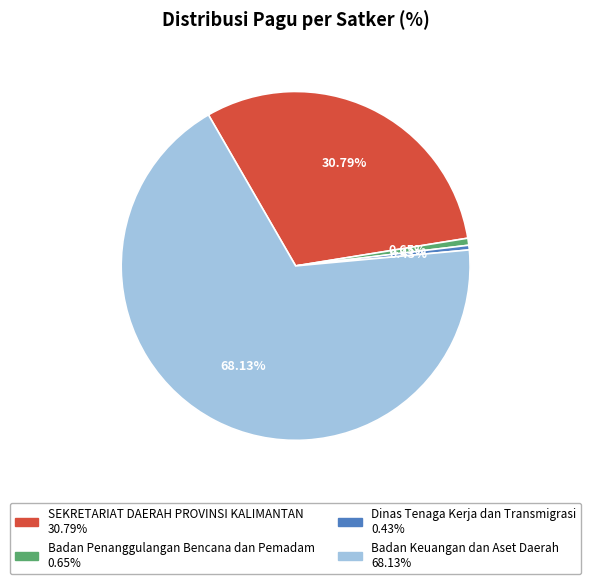

Which slice represents more than half of the pie?

Badan Keuangan dan Aset Daerah